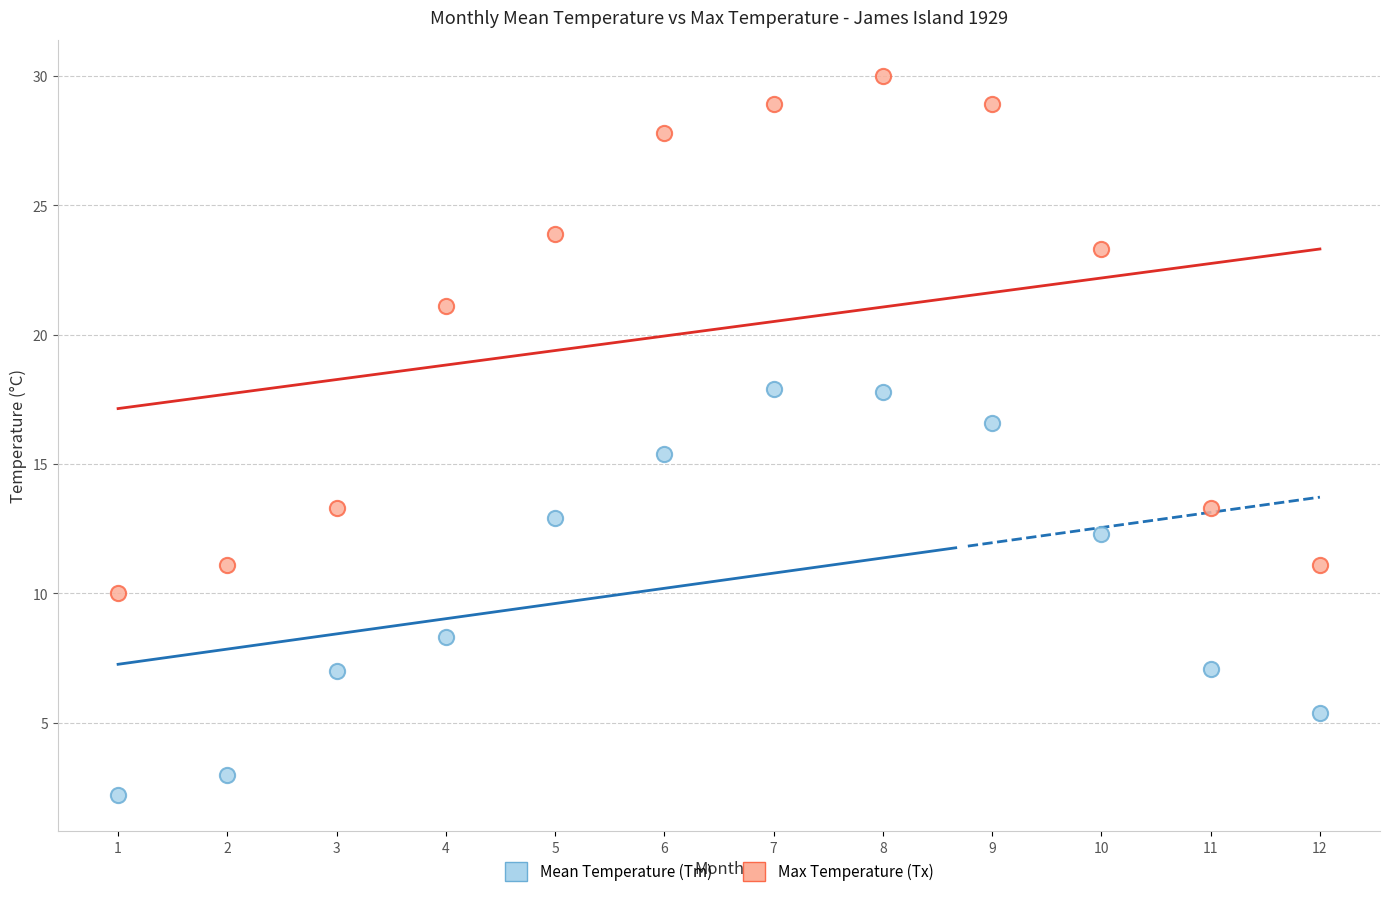

Which series reaches the minimum Y coordinate?

Mean Temperature (Tm)